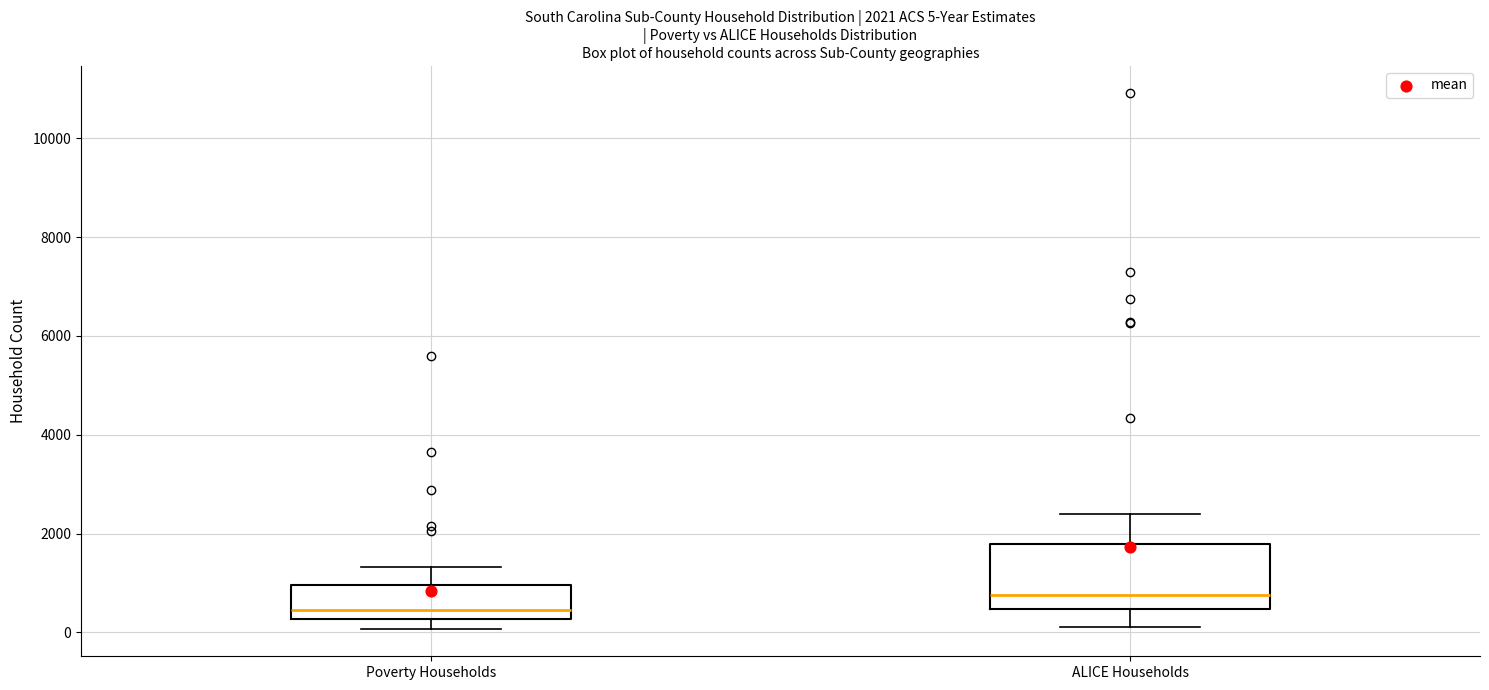

Which box has the lowest median line?

Poverty Households